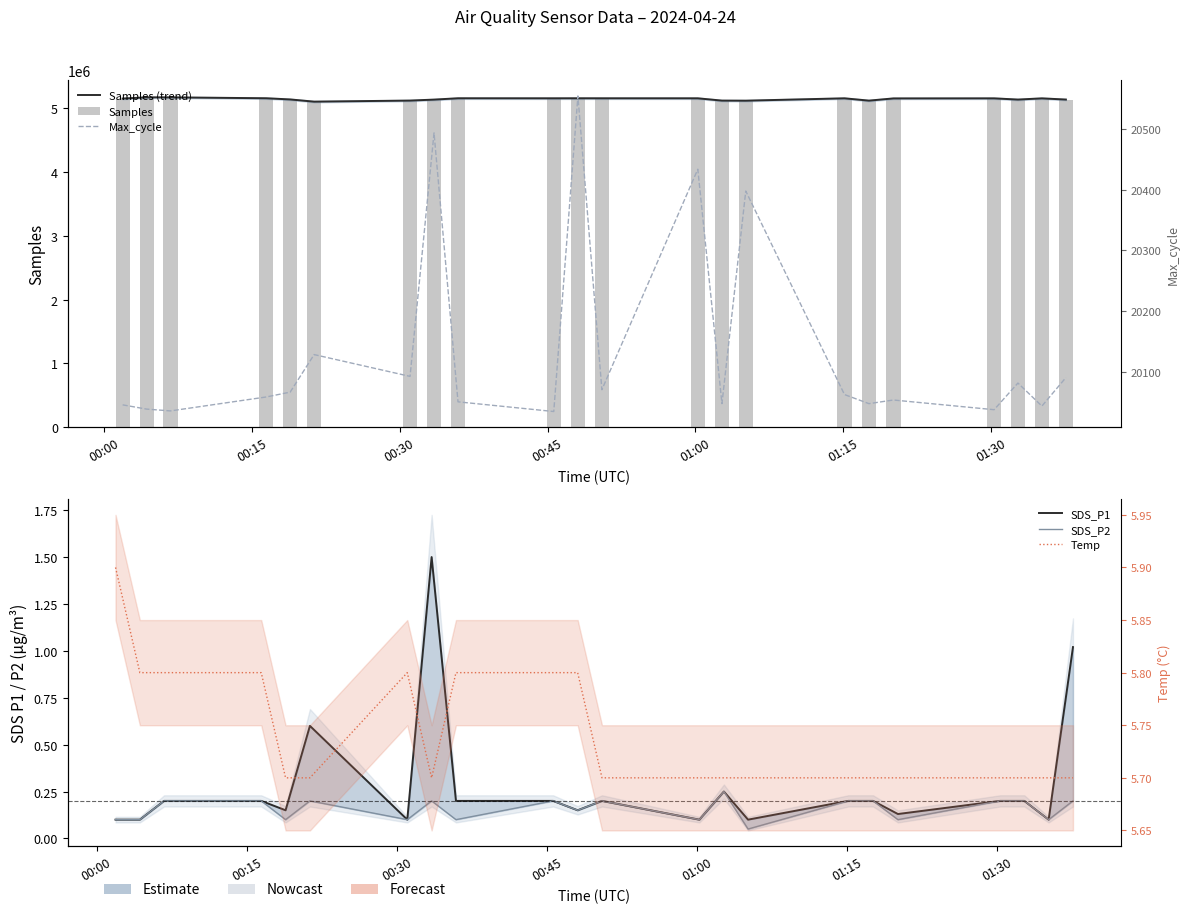

How many values in the Samples (trend) series are below 5154646?

11